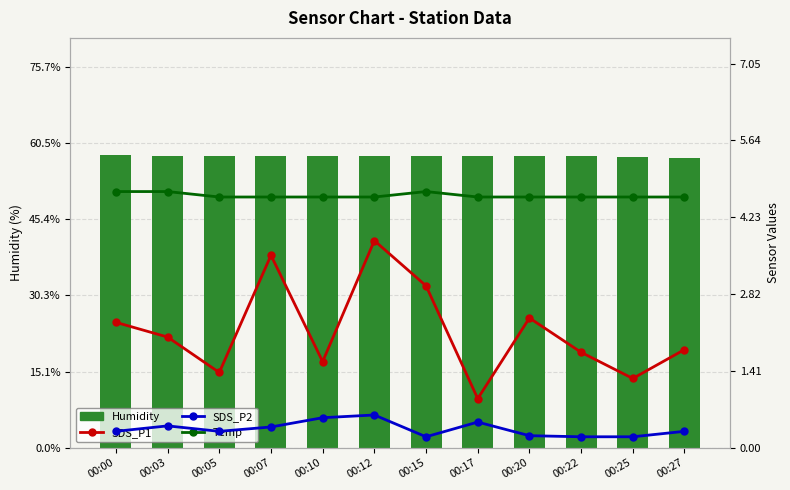

The value of Temp at 00:12 is 7.1. True or false?

False